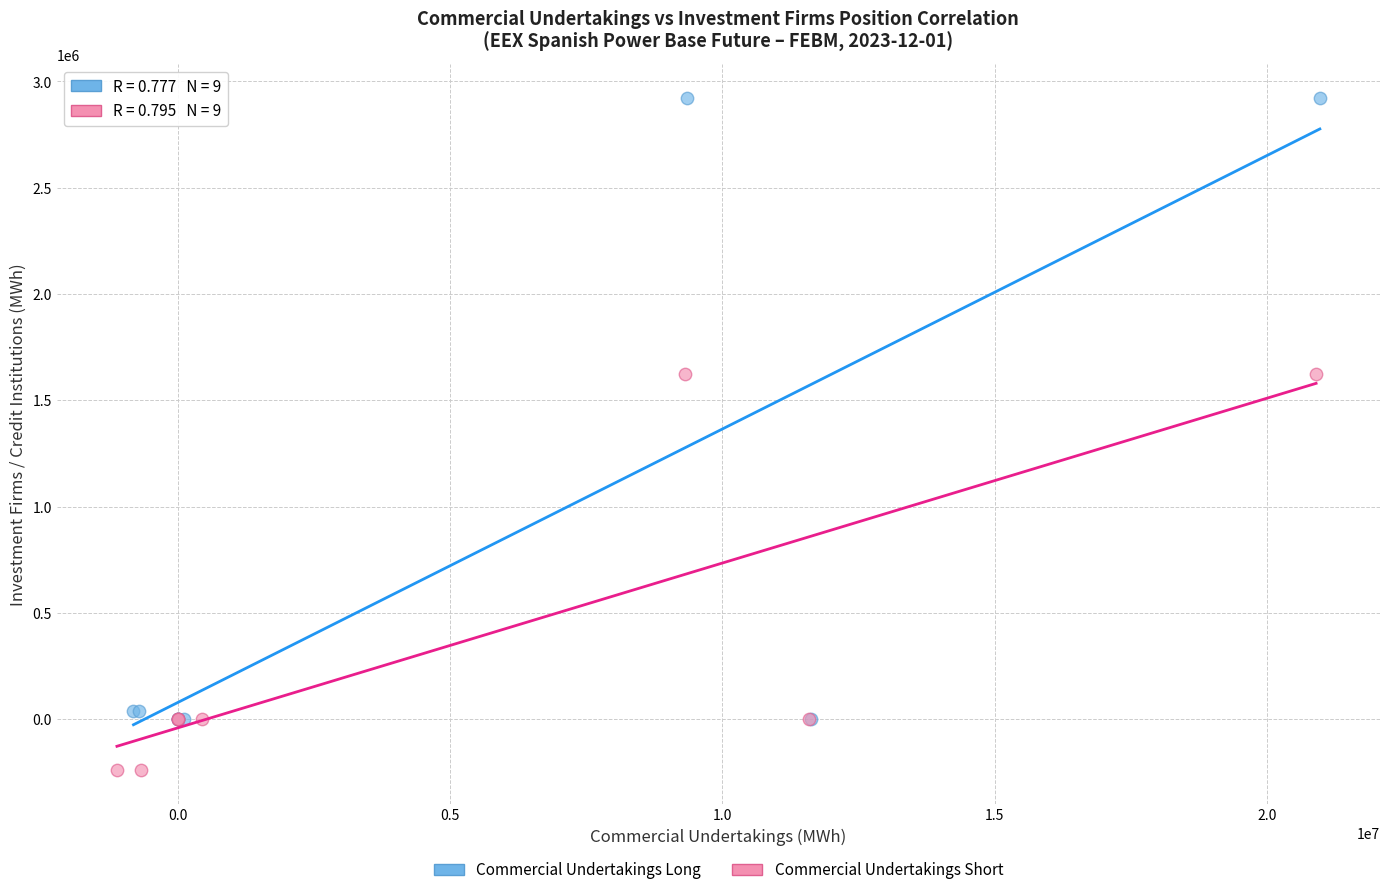

Which series reaches the minimum Y coordinate?

Commercial Undertakings Short